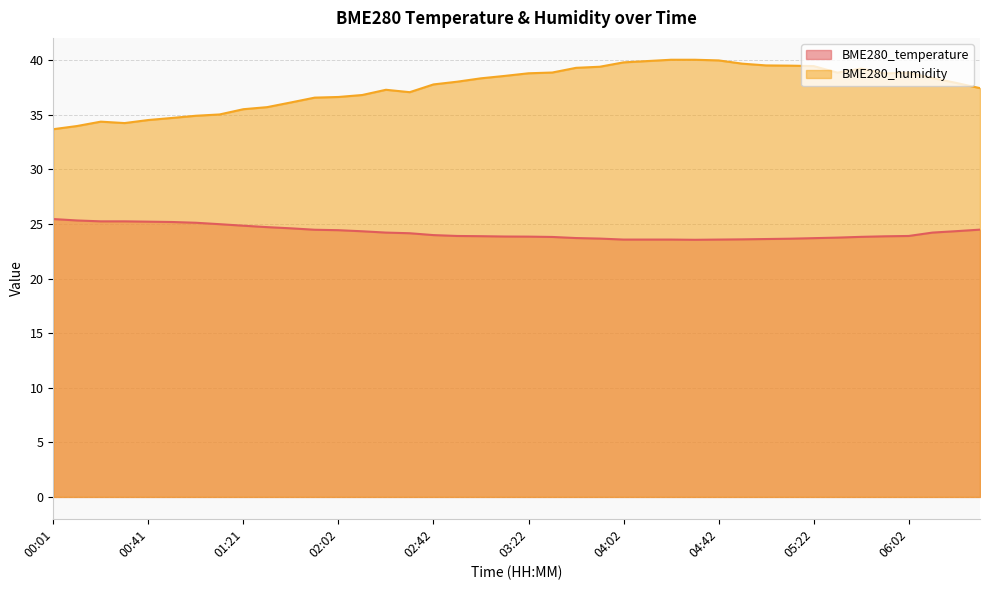

Where is the first local minimum for BME280_humidity?

00:31